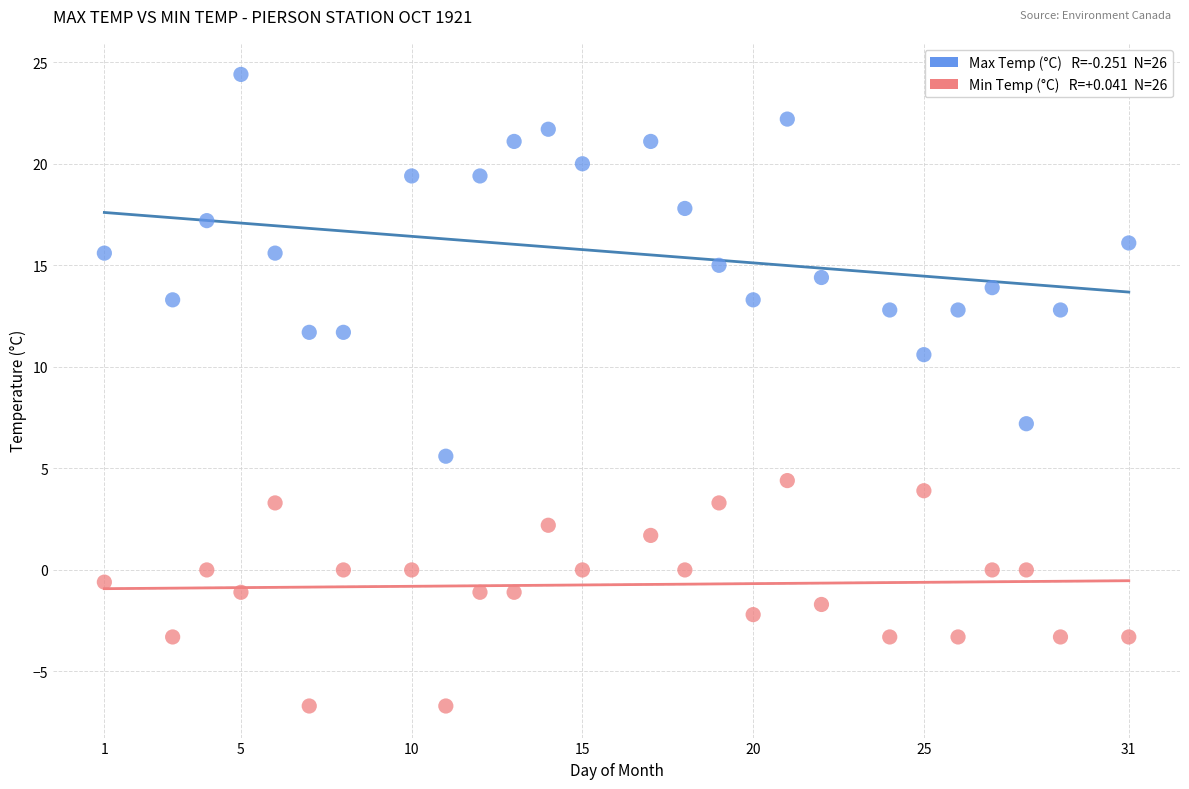

Across all series, what Y value is closest to 8?

7.2